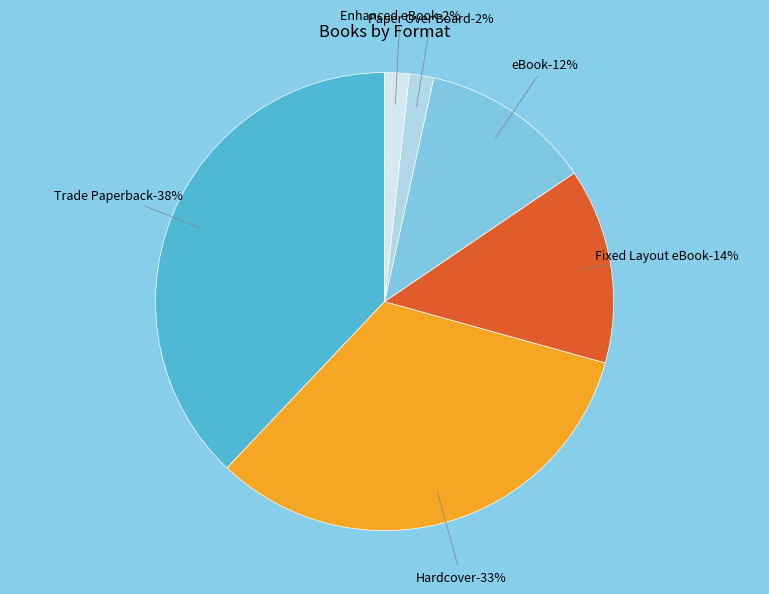

Does eBook account for over 50% of the chart?

No